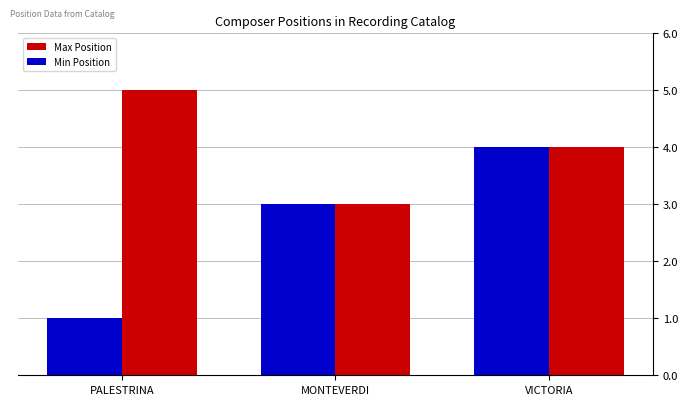

At how many categories does at least one series exceed 2?

3